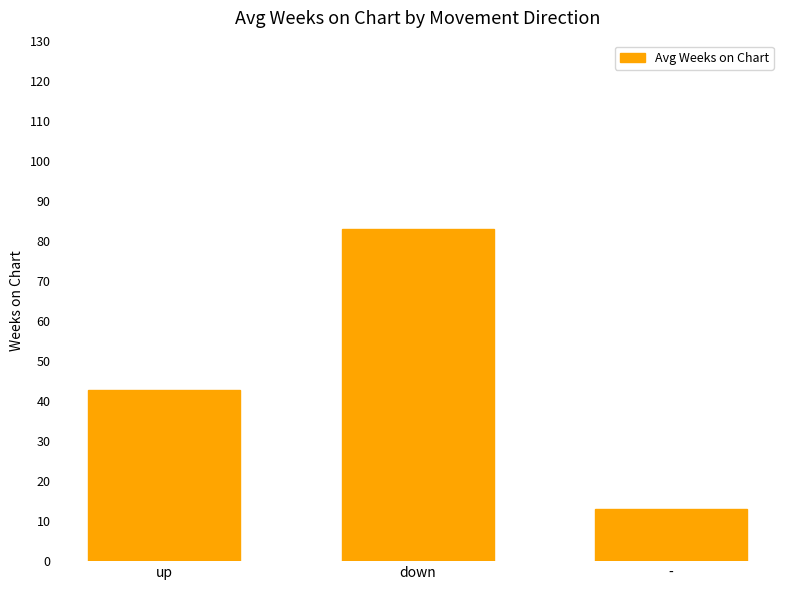

What is the label of the 3rd bar from the right?

up